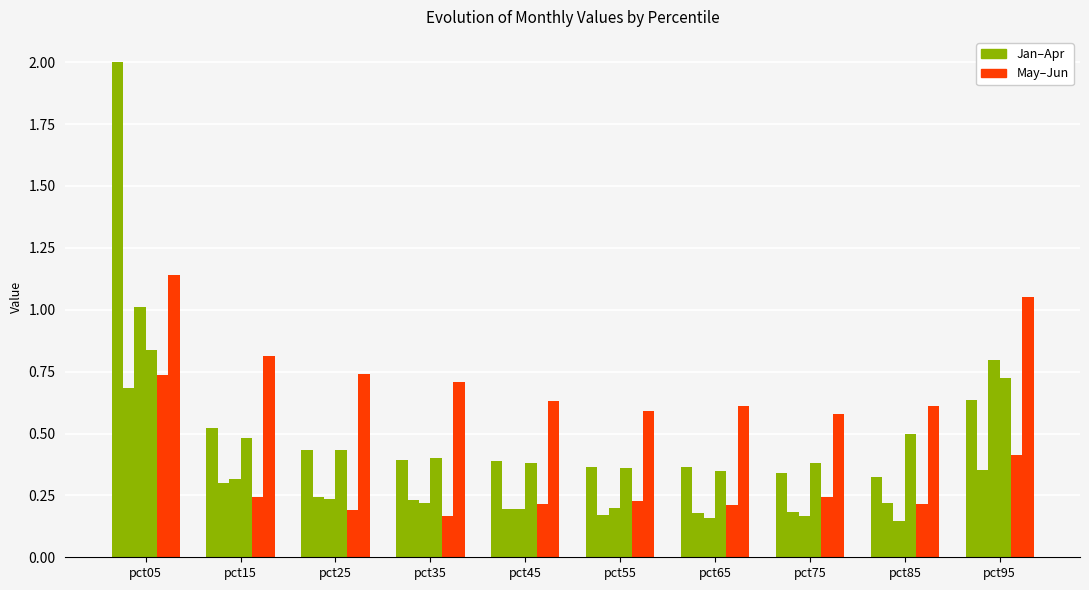

How many data points does each series have?

10